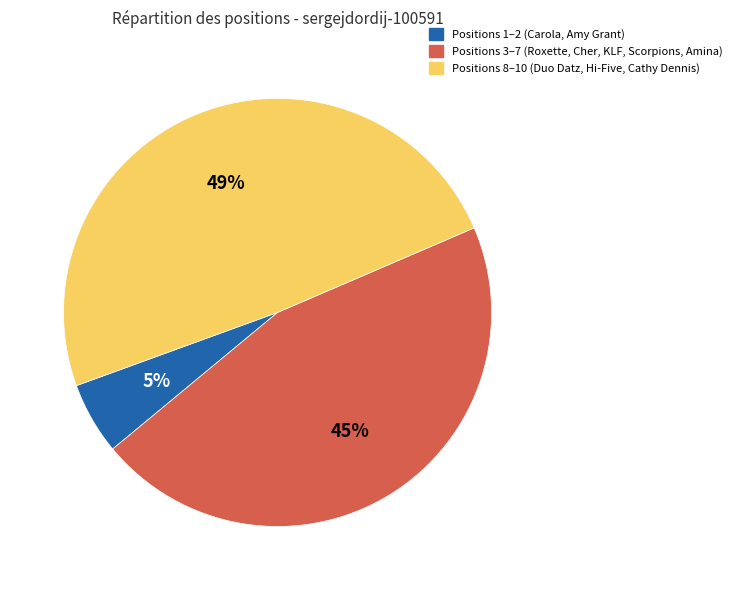

To the nearest percent, what percentage of the pie is Positions 1–2 (Carola, Amy Grant)?

5%